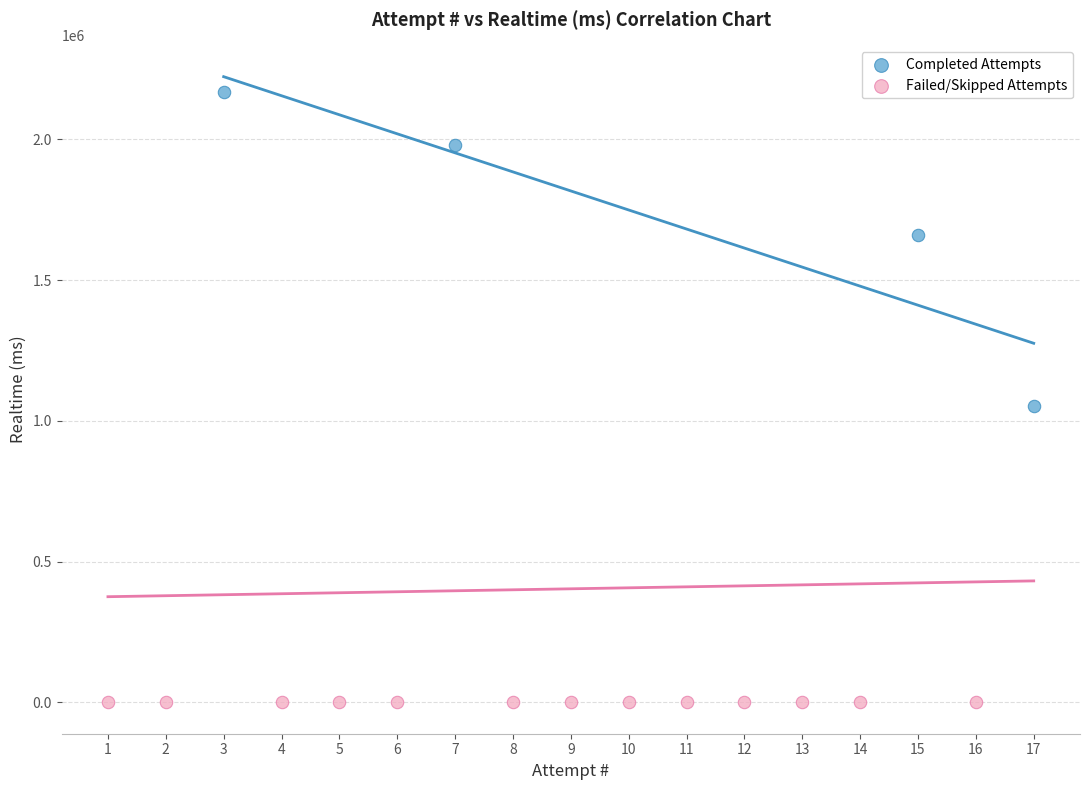

Which series contains the lowest Y value?

Failed/Skipped Attempts